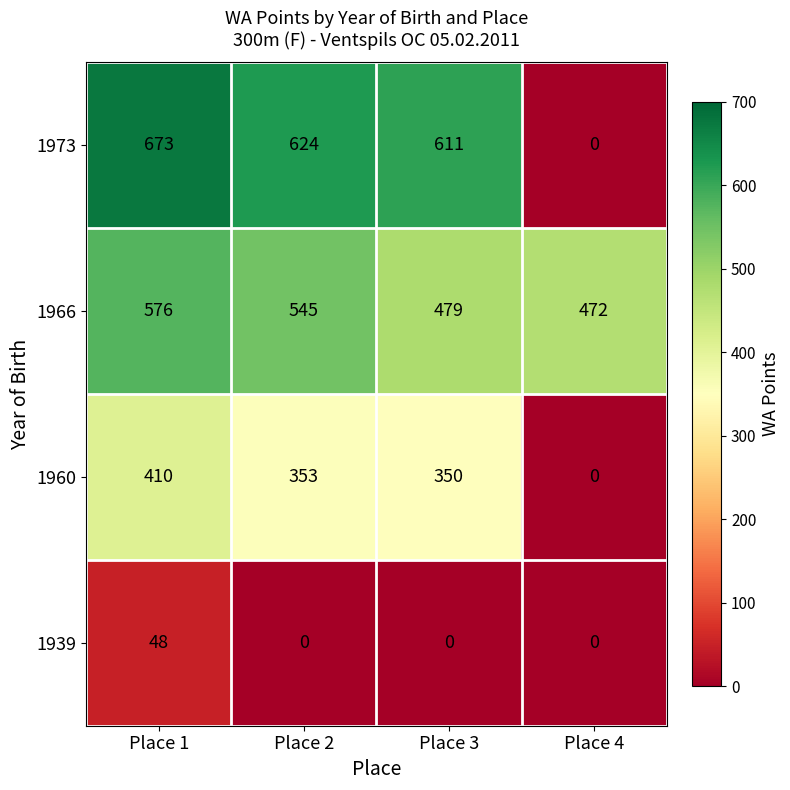

What is the difference between the maximum and minimum values in the 1939 series?

48